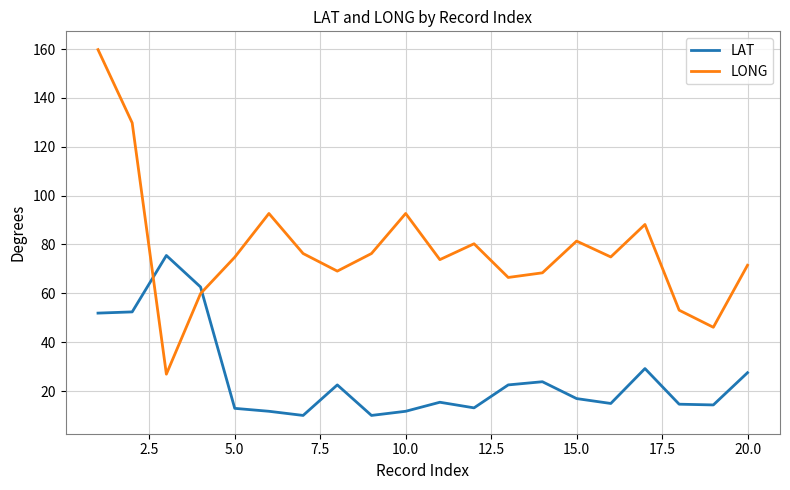

What is the smallest value displayed?

10.0